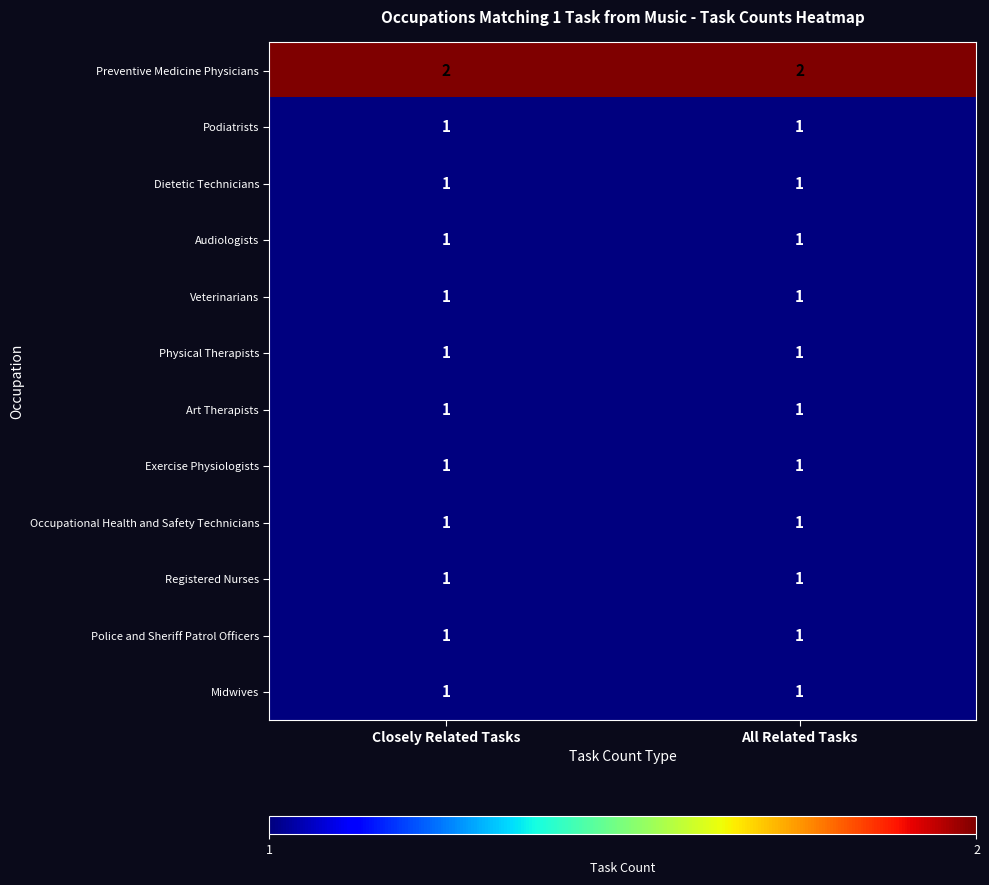

Which series has the largest total across all categories?

Preventive Medicine Physicians